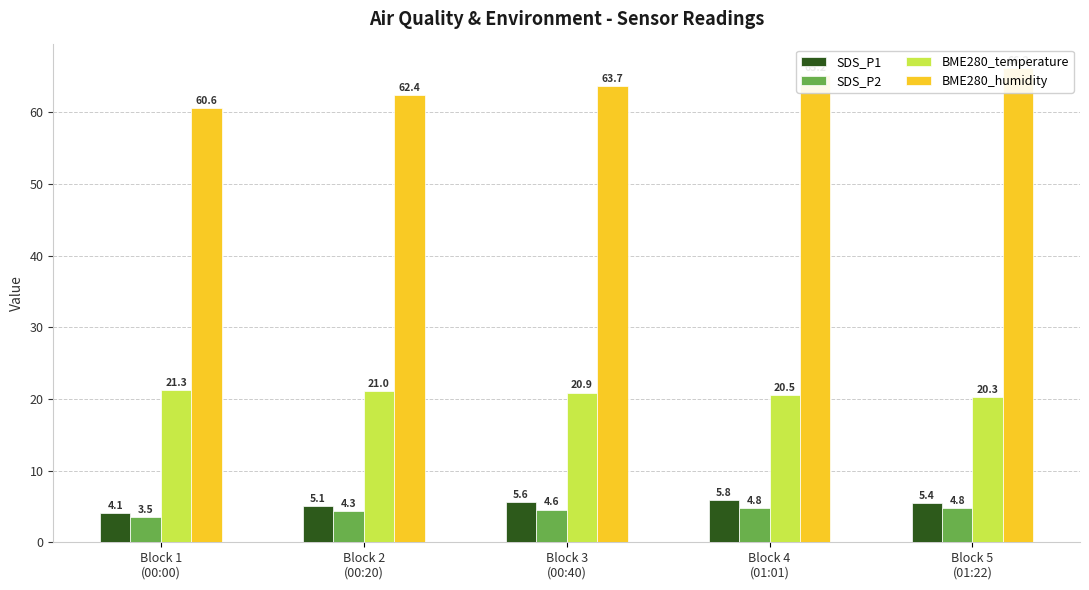

How many categories are shown in the chart?

5